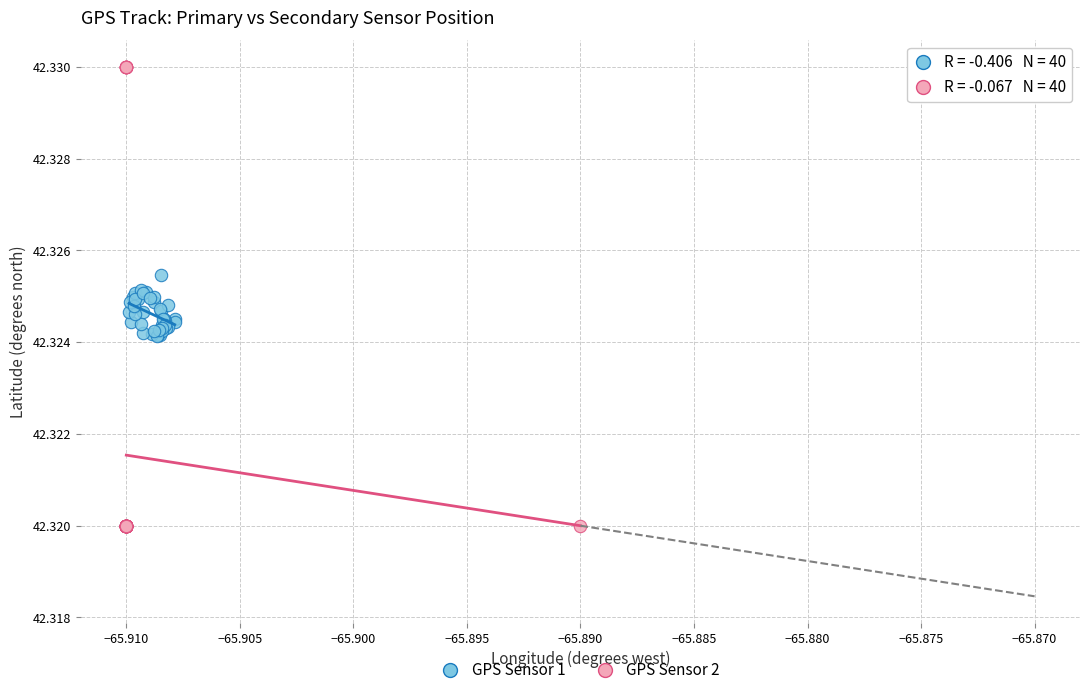

Which series contains the highest Y value?

GPS Sensor 2